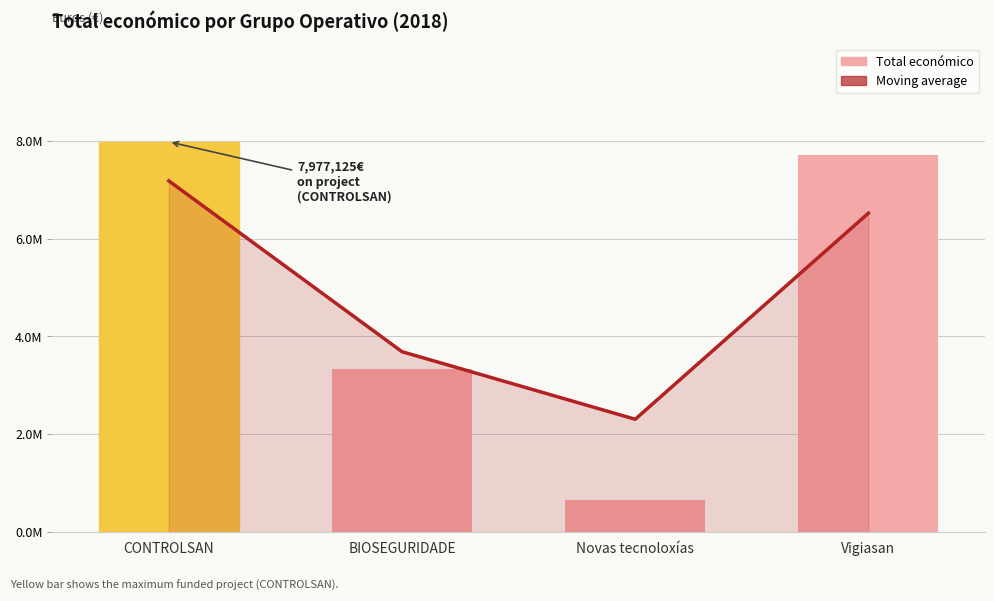

Between CONTROLSAN and Novas tecnoloxías, which is larger?

CONTROLSAN